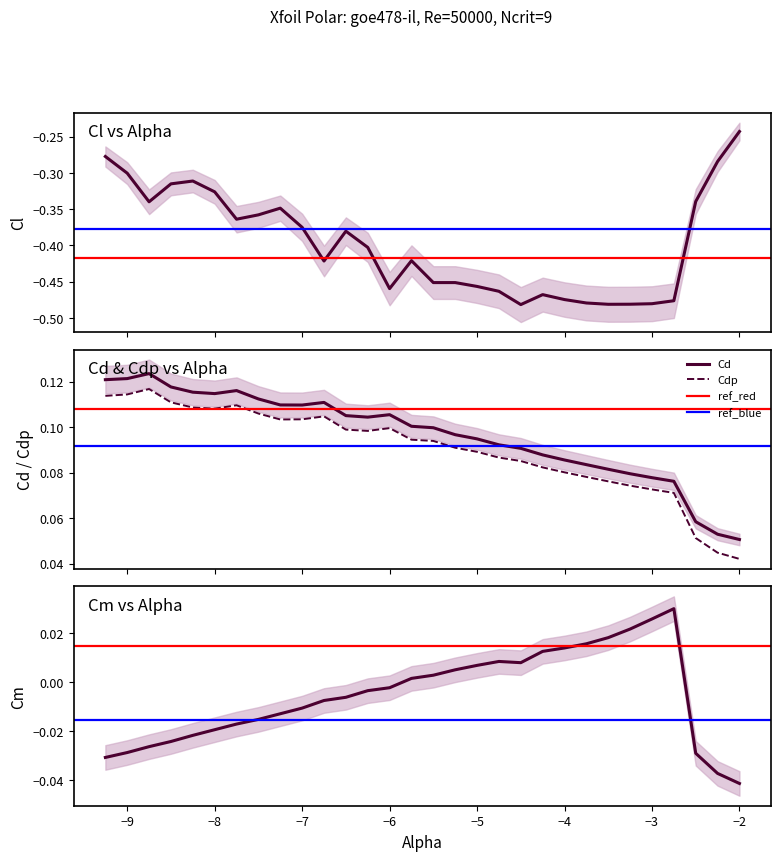

True or false: Cdp and Cd intersect in this chart.

False